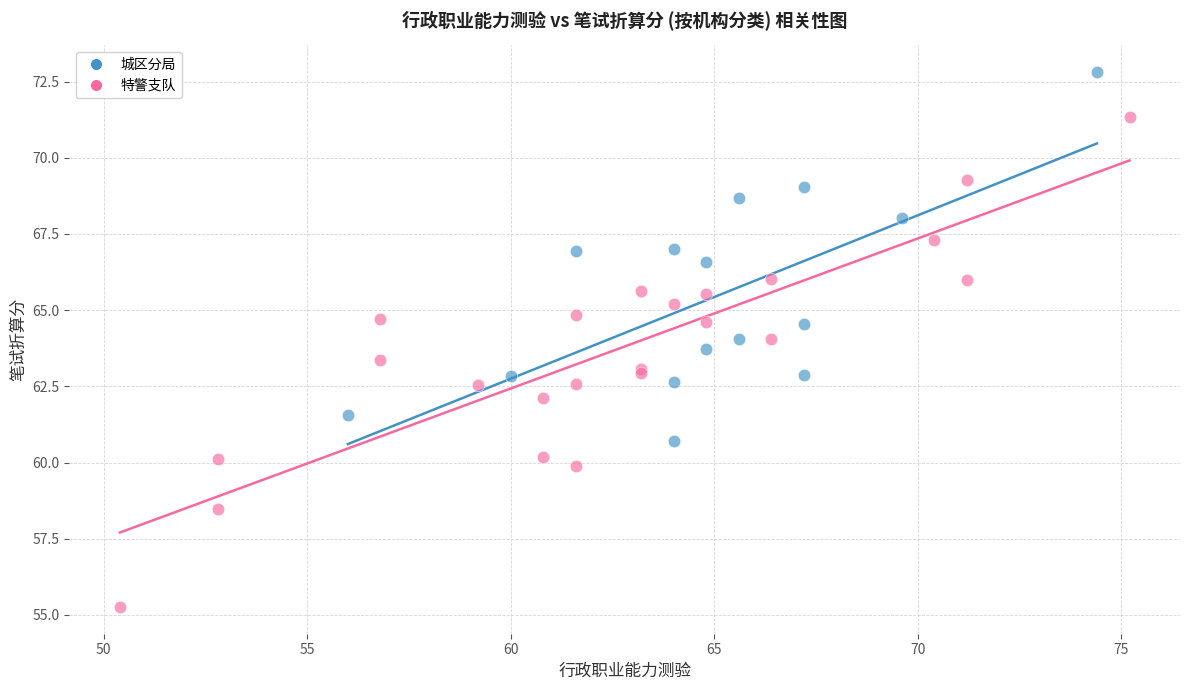

Which series has the largest Y range (max minus min)?

特警支队